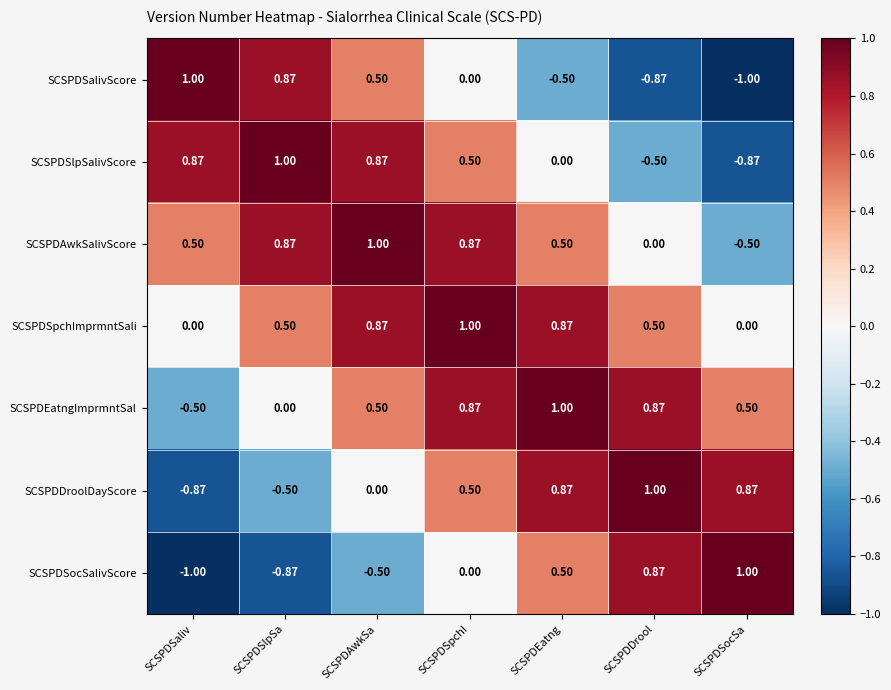

What is the spread (max minus min) of values at SCSPDSpchI?

1.0